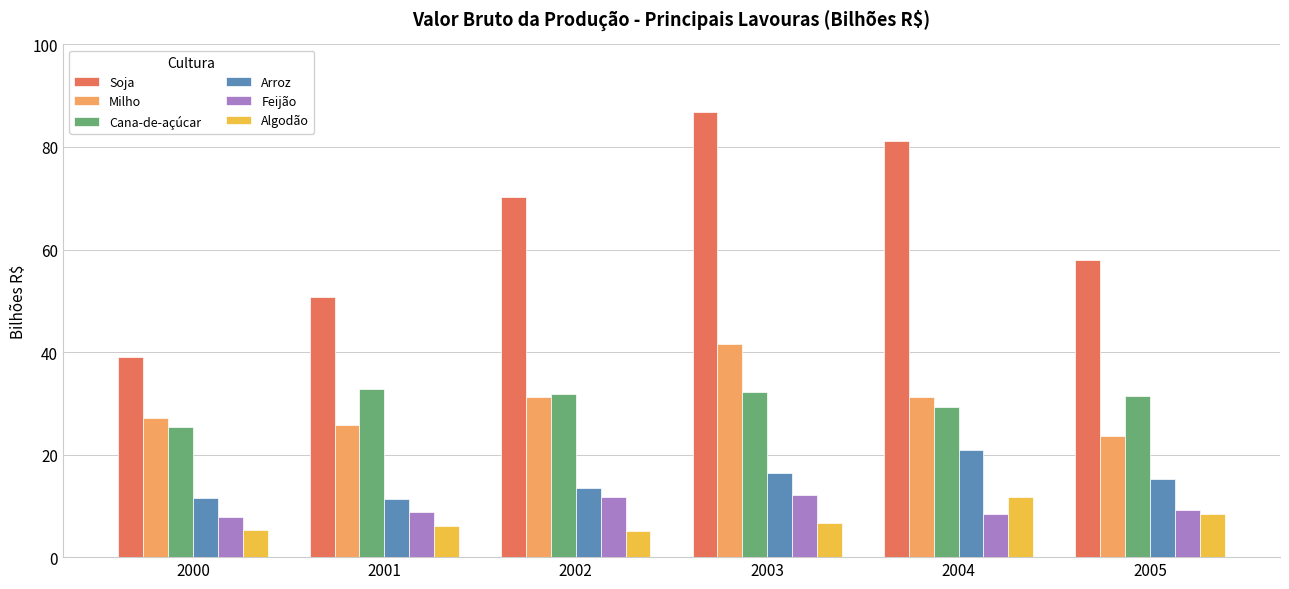

Is it true that Soja equals 12.0 at 2001?

False